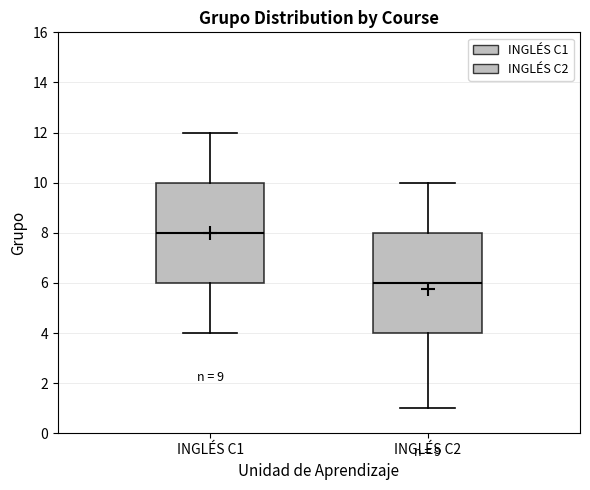

Reading left to right, transcribe this box plot: for each box, give where its median line is, the range the box spans, and where its two whiskers end, as read against the y-axis. The values are not printed on the chart, so give them approximately, as read against the axis.

INGLÉS C1: median 8, box 6 to 10, whiskers 4 to 12
INGLÉS C2: median 6, box 4 to 8, whiskers 1 to 10